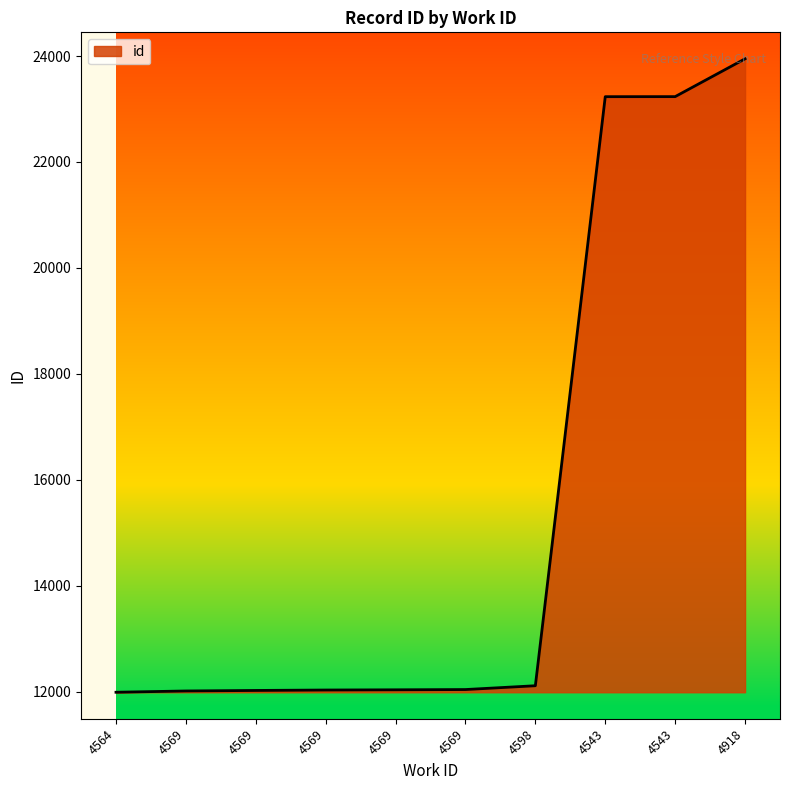

How many lines are shown in the chart?

1